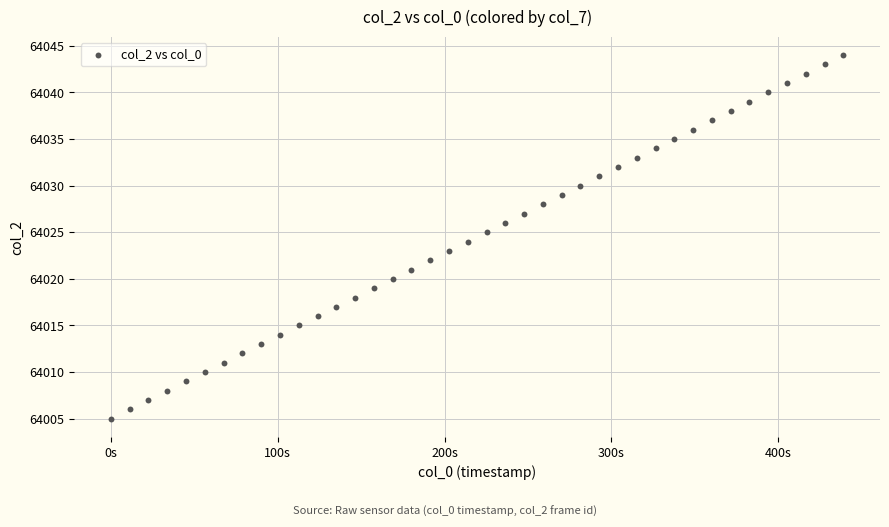

What is the range of Y values (max minus min)?

39